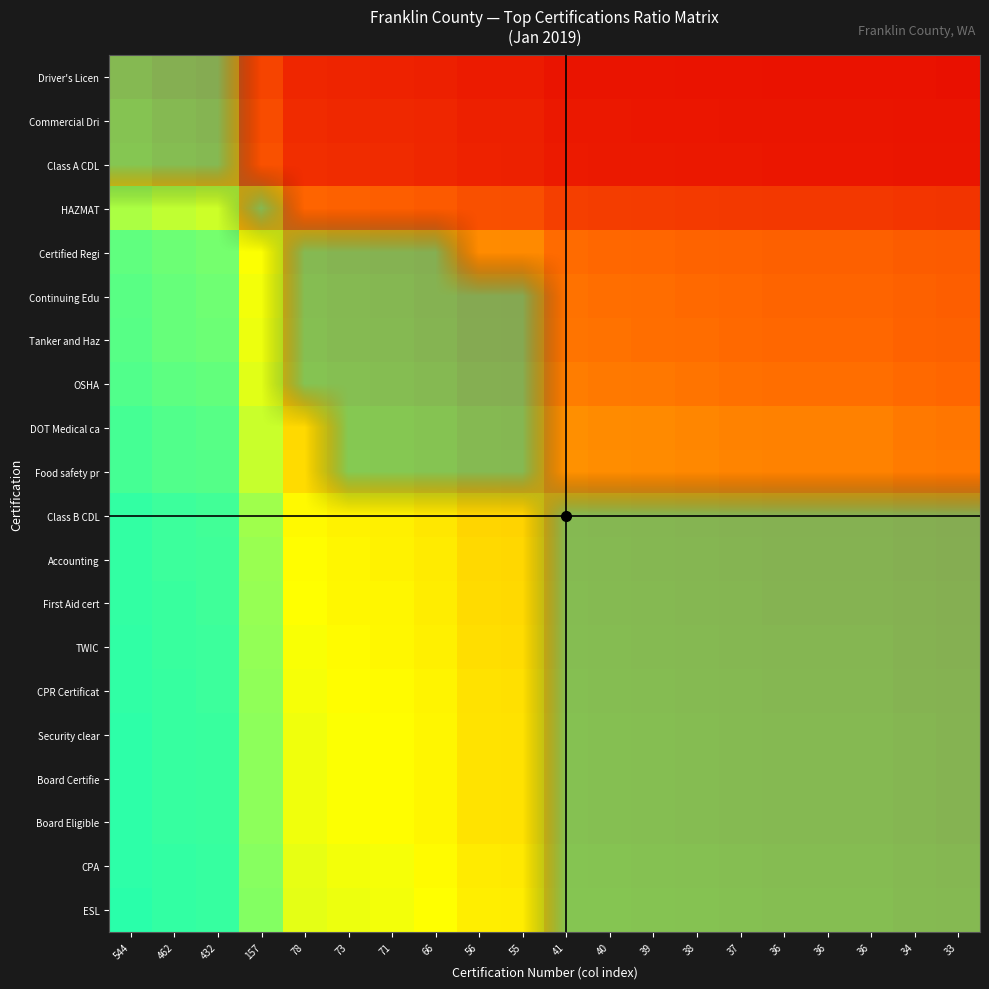

Where is ESL nearest to the value 0?

544